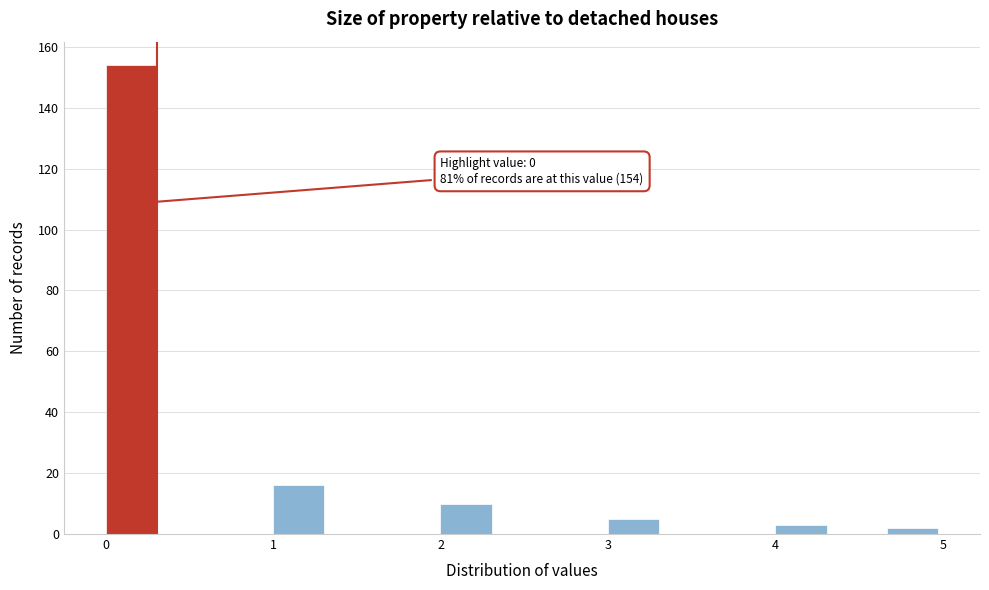

Around what value on the x-axis is the tallest bar? Give the approximate position of its centre, as read against the axis.

0.2